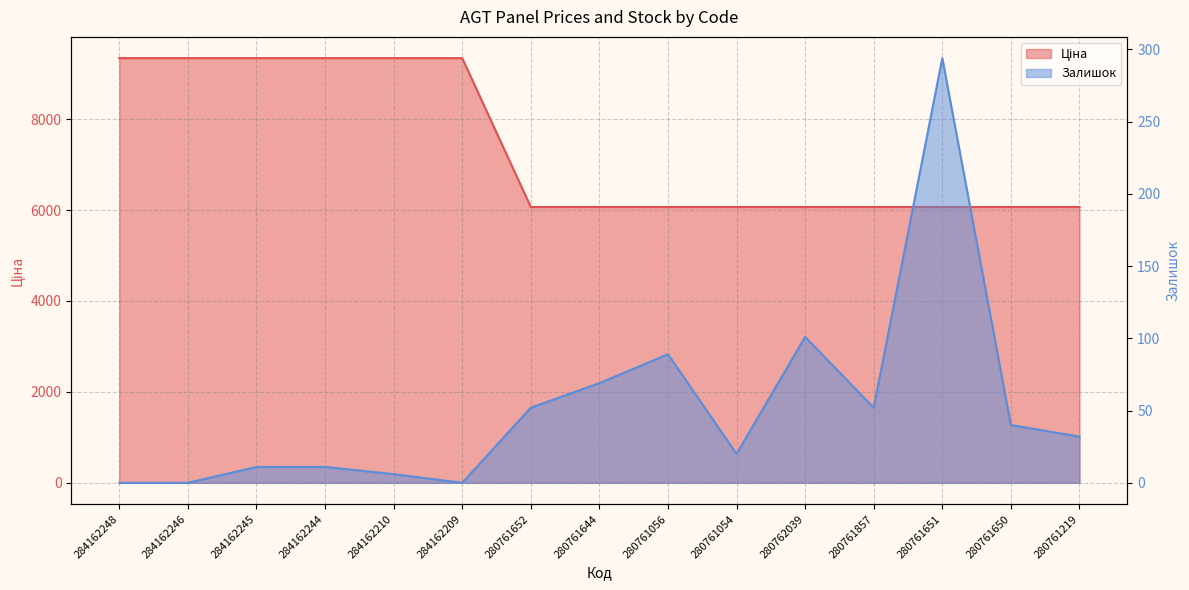

At how many categories does at least one series exceed 8457?

6